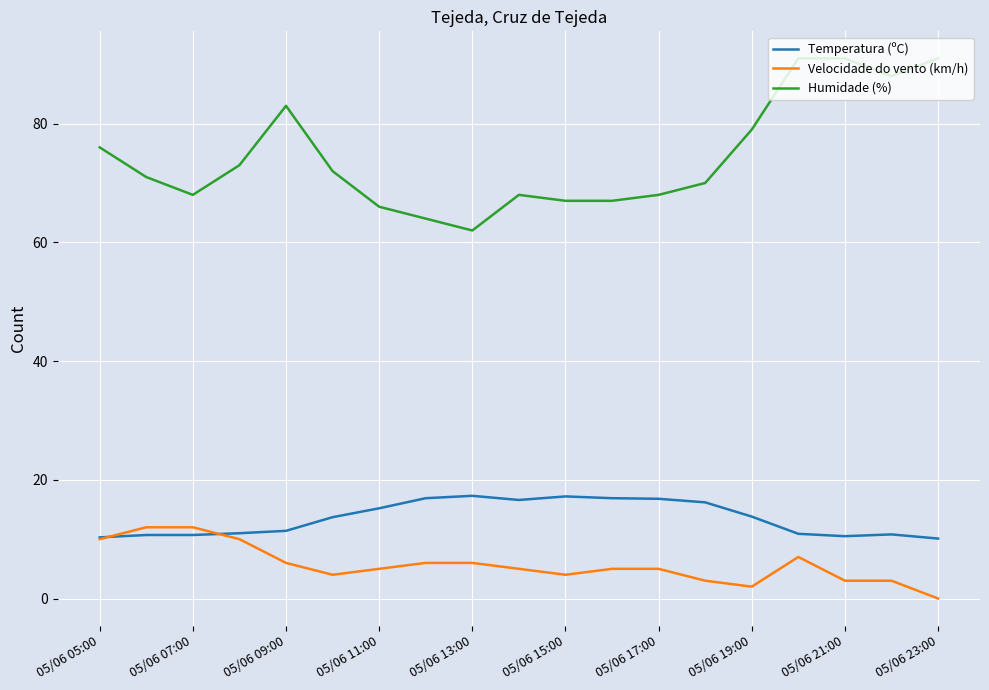

True or false: Humidade (%) and Velocidade do vento (km/h) cross at least once.

False